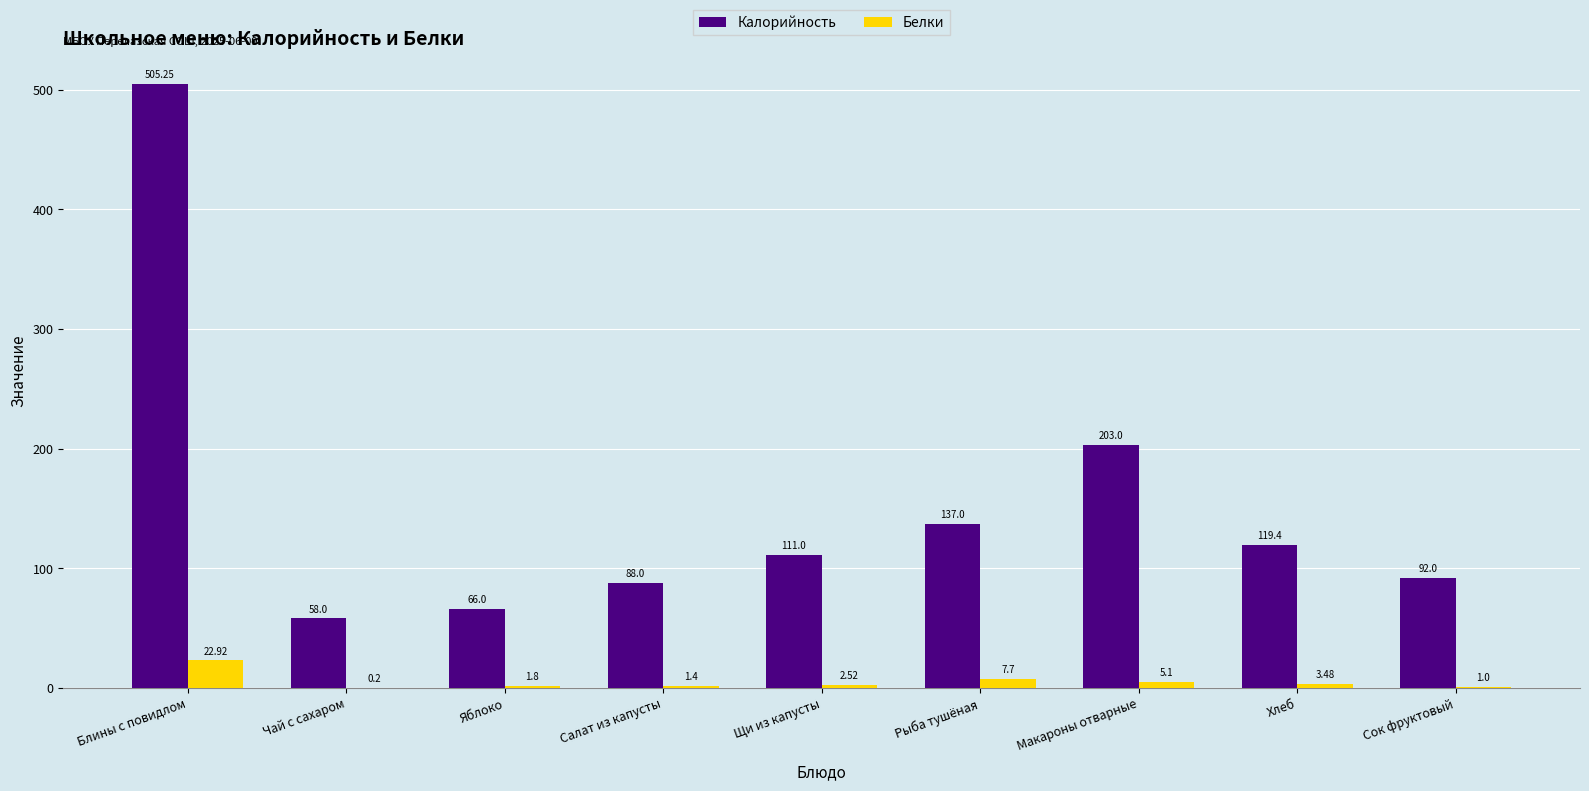

Which category has the highest value in the Белки series?

Блины с повидлом